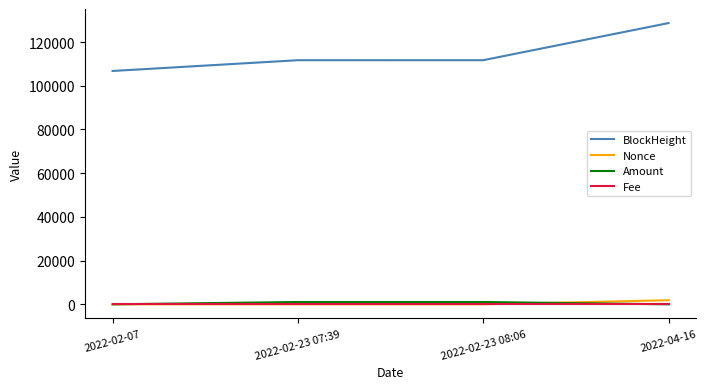

What position from the right is 2022-02-23 08:06?

2